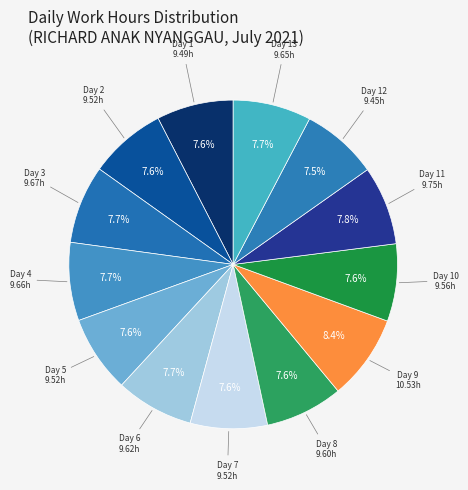

Count the number of slices in the pie.

13